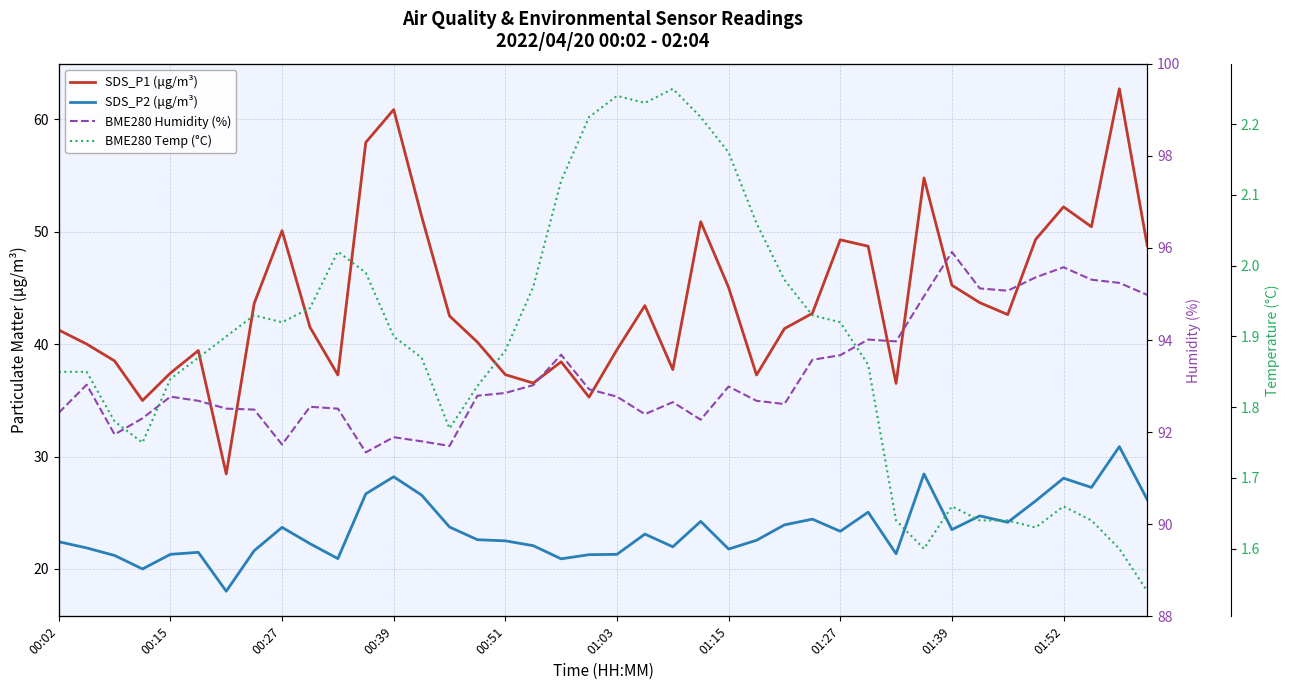

At which label is BME280 Temp (°C) closest to 1?

39